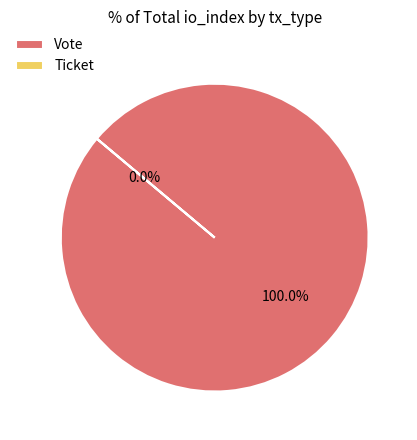

Which category accounts for the majority?

Vote